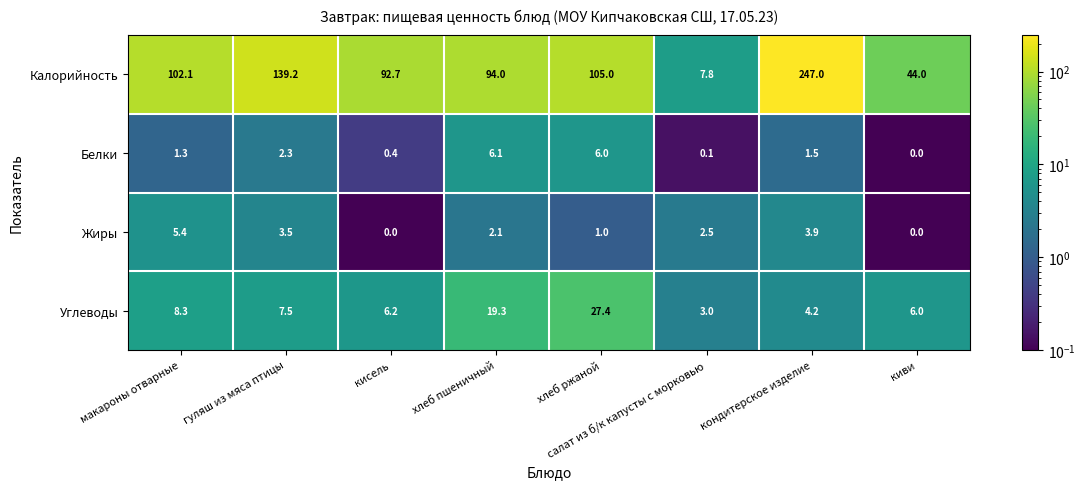

What is the sum of the Жиры values at хлеб пшеничный and кондитерское изделие?

6.0